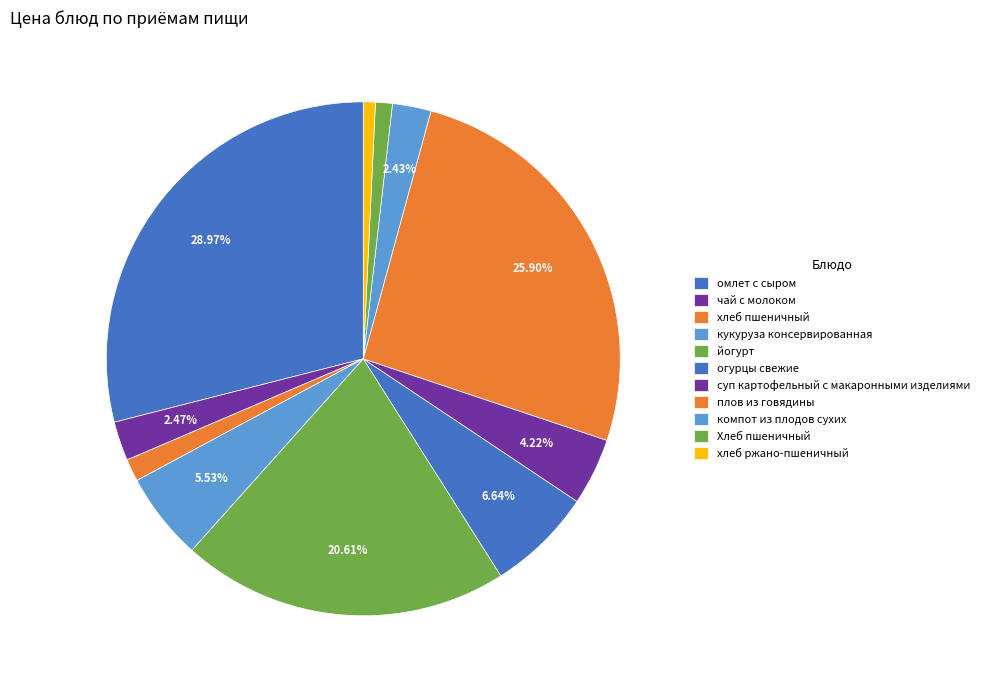

What is the change in value from кукуруза консервированная to Хлеб пшеничный?

-7.6